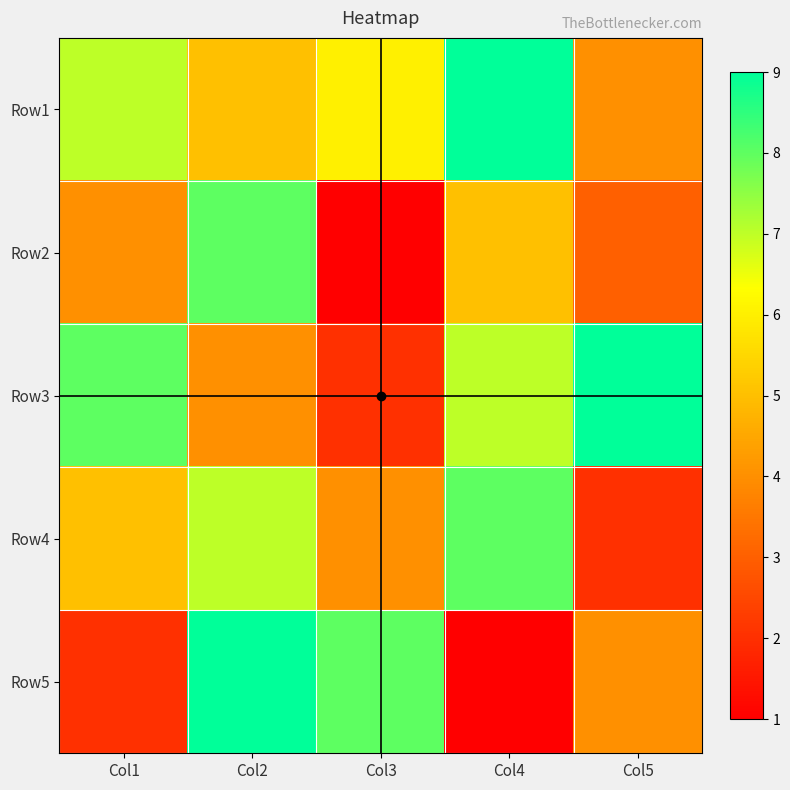

Which series changed the most between Col1 and Col5?

Row1